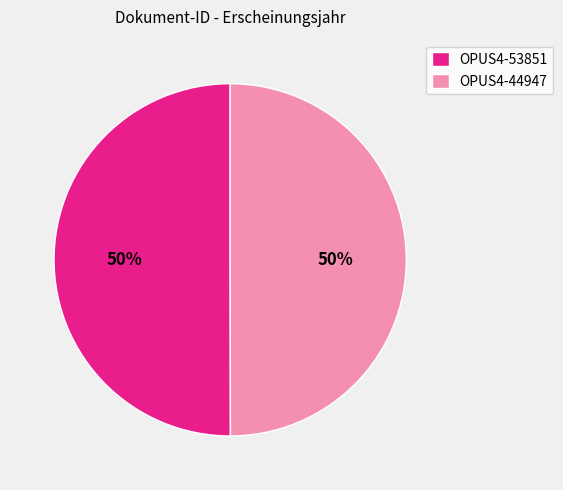

What percentage is the OPUS4-53851 slice, to the nearest percent?

50%